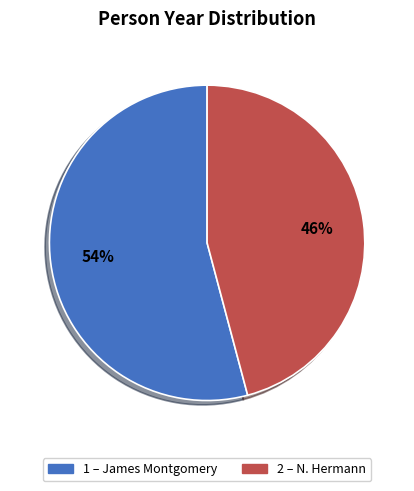

Is there a majority slice in this chart?

Yes